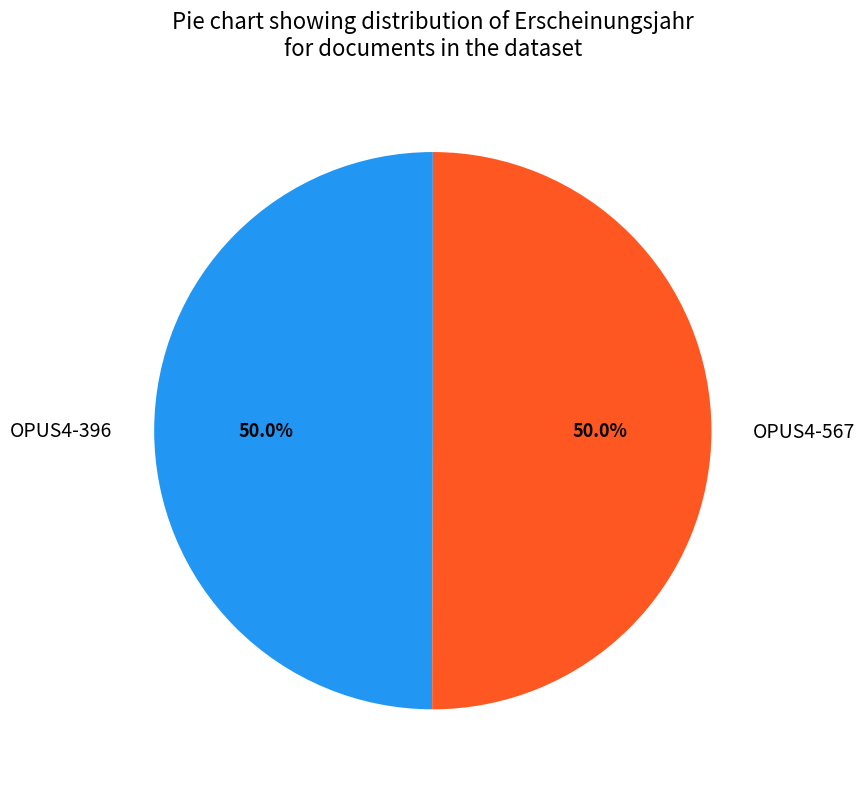

Approximately how many times larger is the value at OPUS4-567 compared to OPUS4-396?

1.0